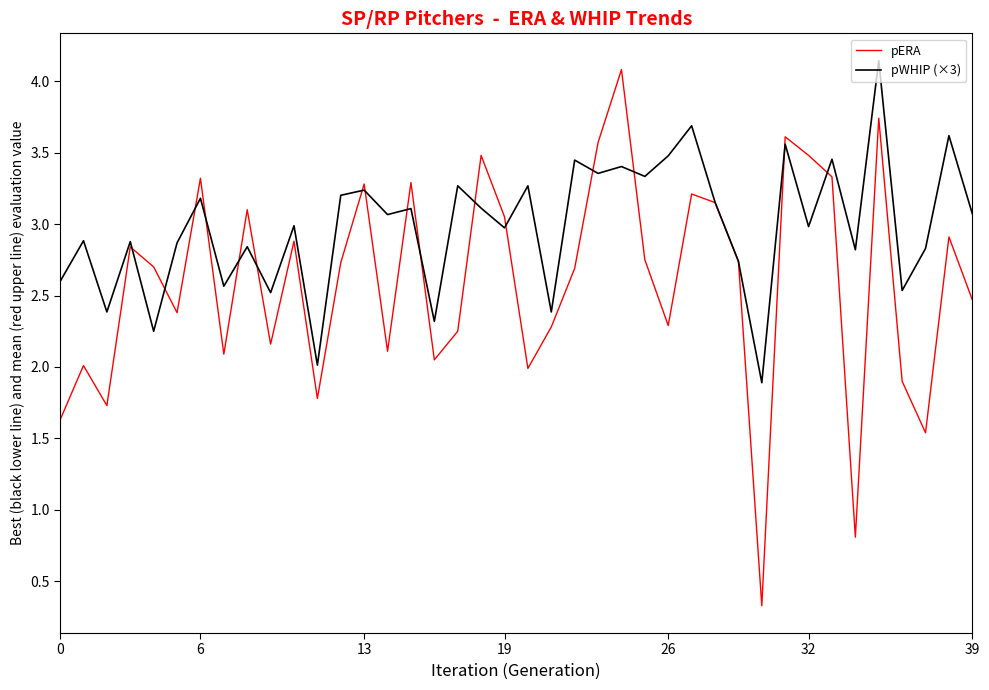

How many lines are shown in the chart?

2